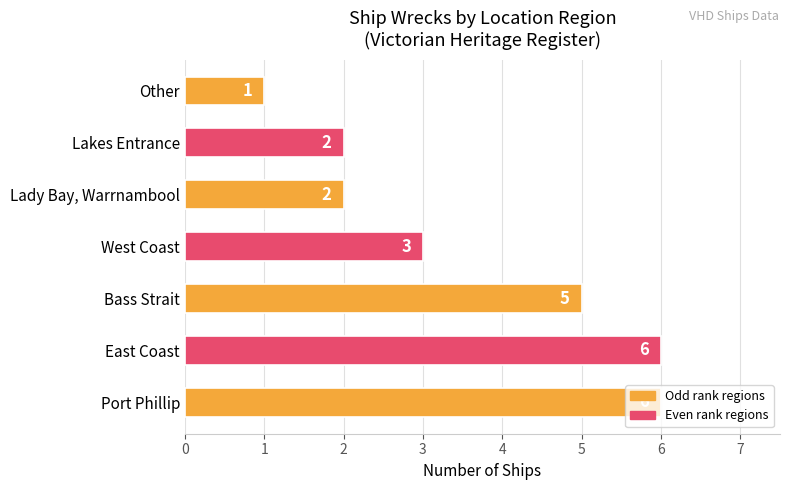

Are the bars grouped side by side (vs. stacked)?

No